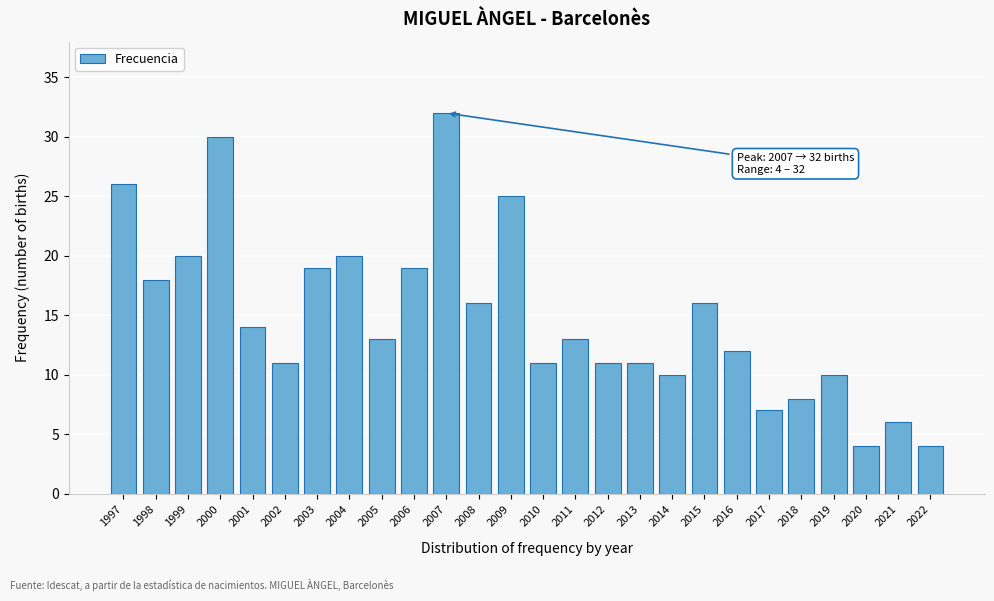

Reading right to left, list all the values displayed in this chart.

2022=4	2021=6	2020=4	2019=10	2018=8	2017=7	2016=12	2015=16	2014=10	2013=11	2012=11	2011=13	2010=11	2009=25	2008=16	2007=32	2006=19	2005=13	2004=20	2003=19	2002=11	2001=14	2000=30	1999=20	1998=18	1997=26